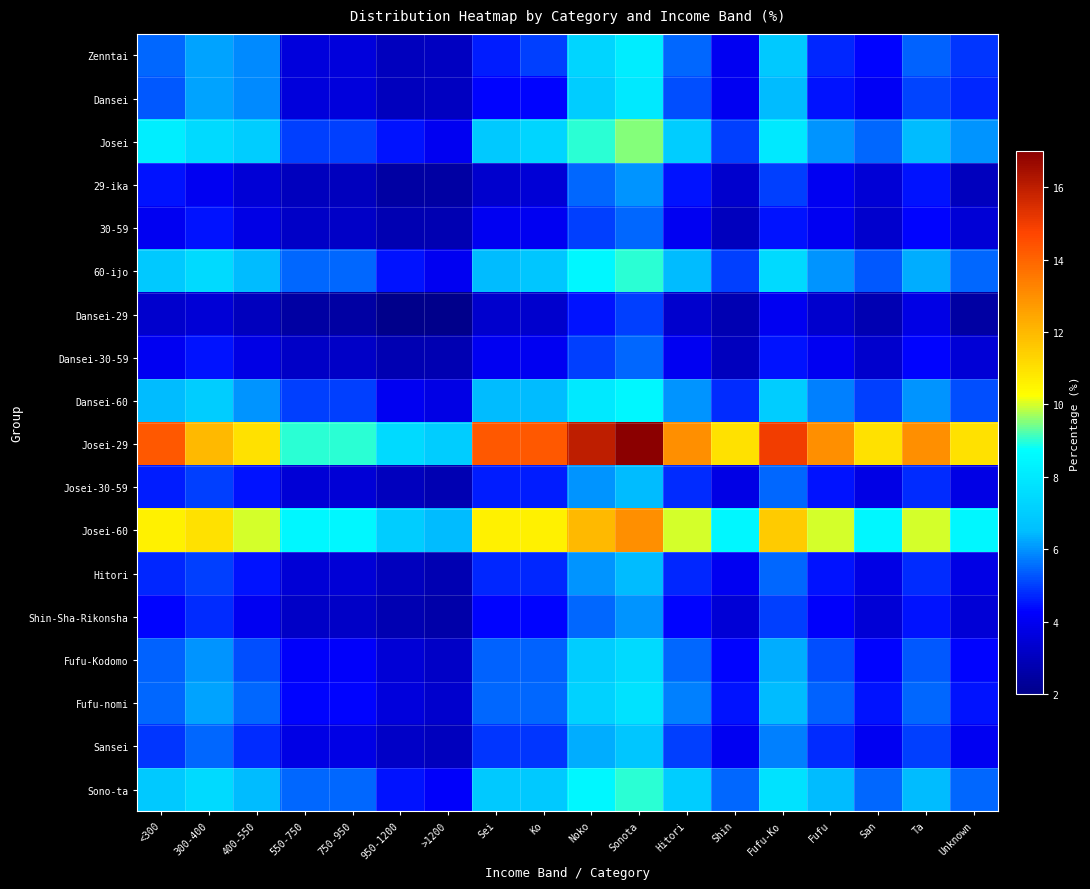

What is the maximum value shown in the chart?

17.0